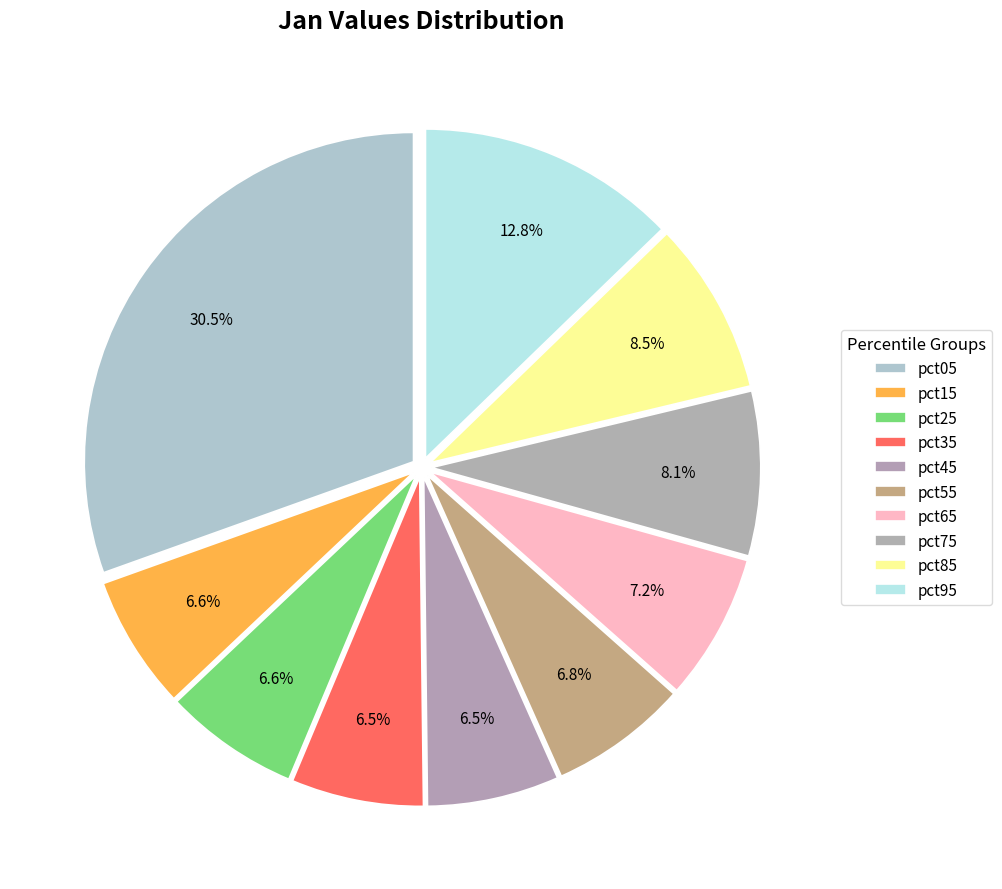

Count the number of slices in the pie.

10